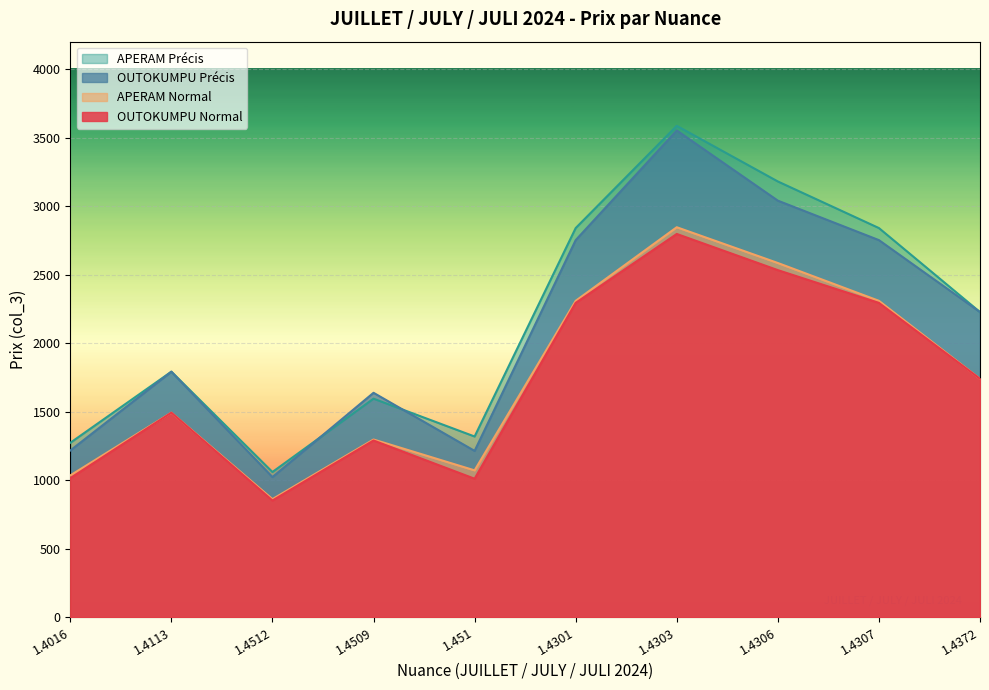

True or false: OUTOKUMPU Normal and APERAM Normal cross at least once.

False